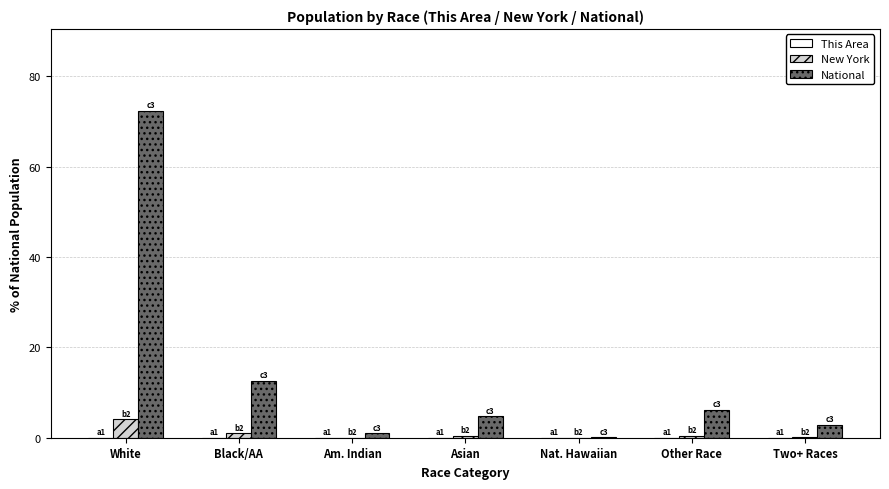

What is the sum of the National values at Black/AA and White?

85.0